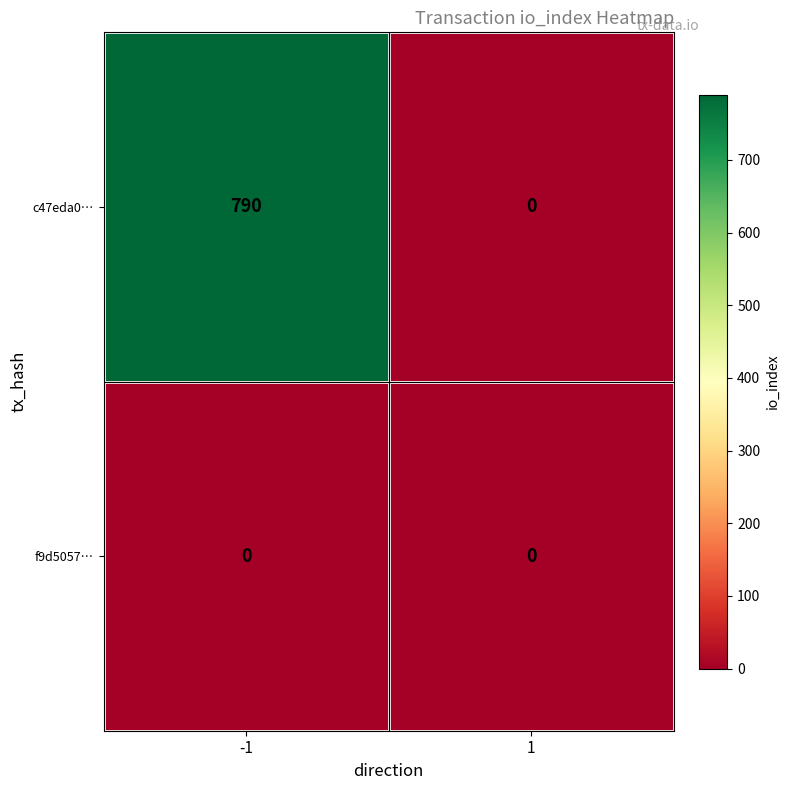

Between -1 and 1, which series saw the biggest shift?

c47eda0…